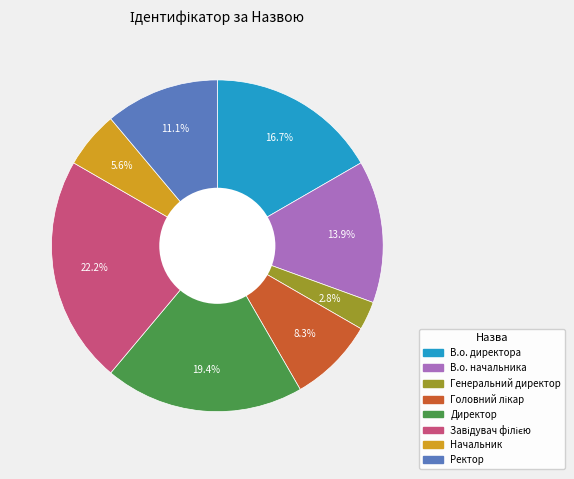

How much of the chart is everything except В.о. директора?

83.3%